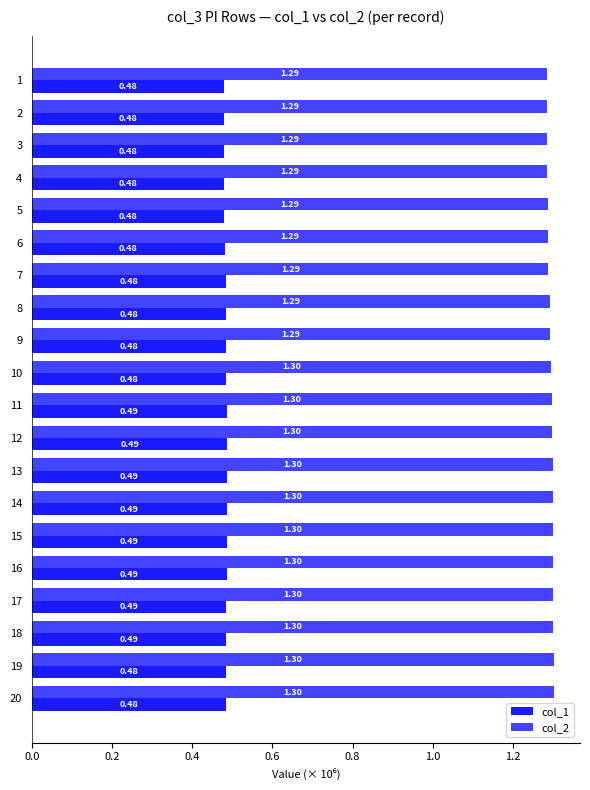

List the series in order of their peak value, lowest first.

col_1, col_2